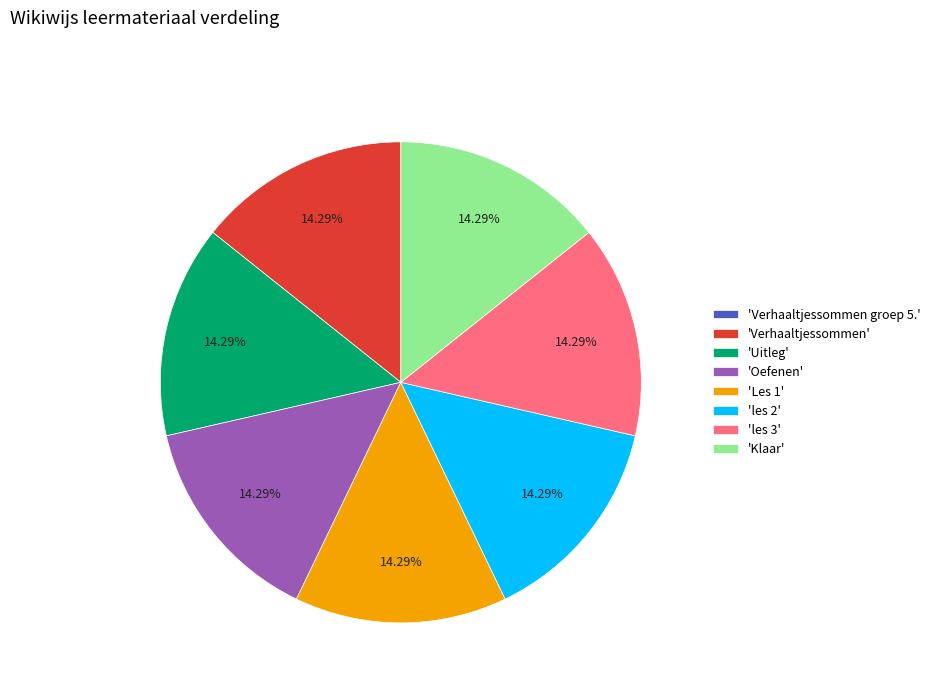

Is the sum of 'Verhaaltjessommen' and 'Uitleg' greater than half?

No